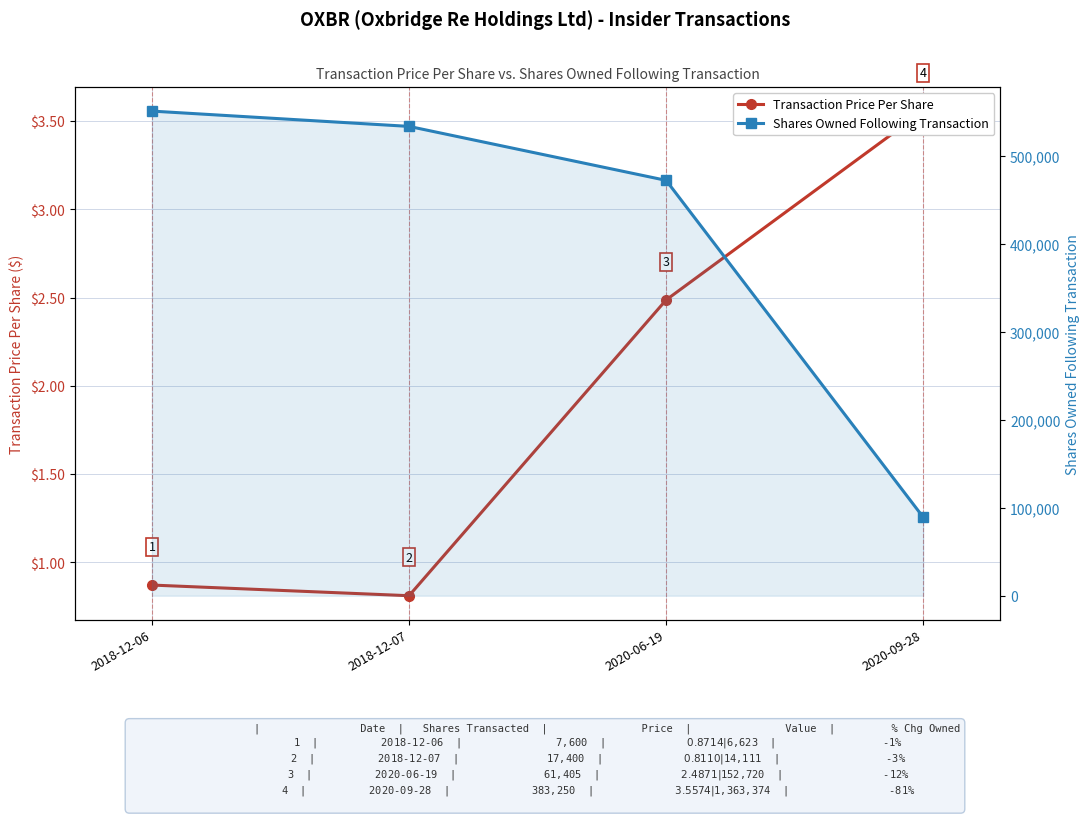

At which label does Shares Owned Following Transaction reach its minimum?

2020-09-28